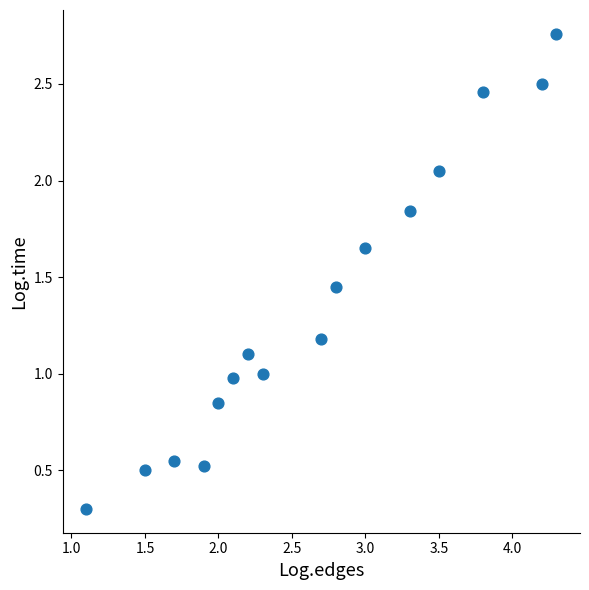

What is the range of X values (max minus min)?

3.2